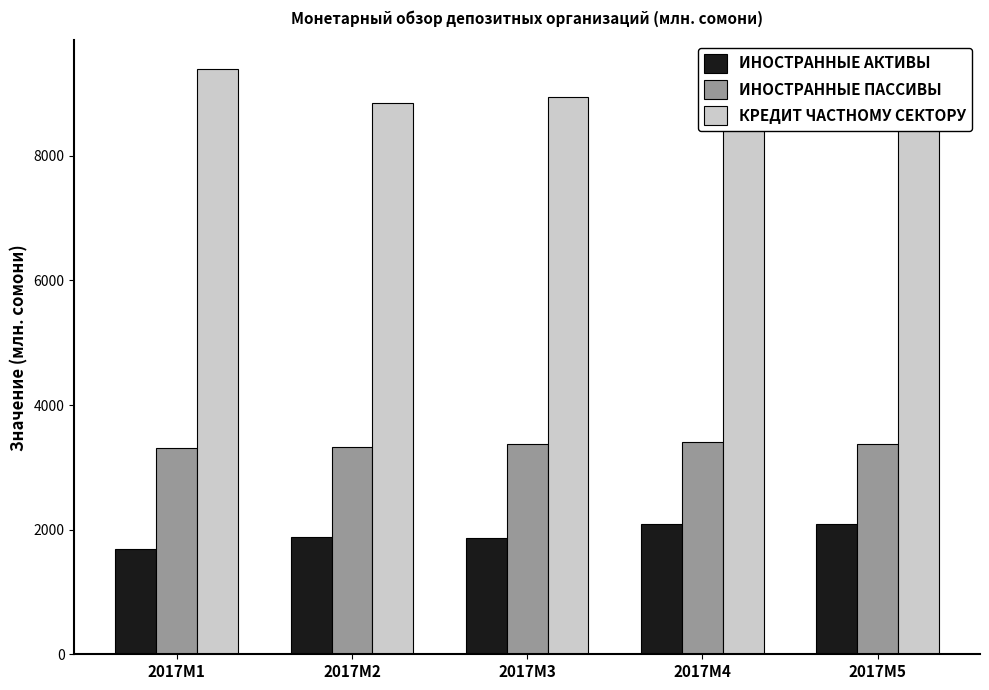

How many bars are there in total?

15